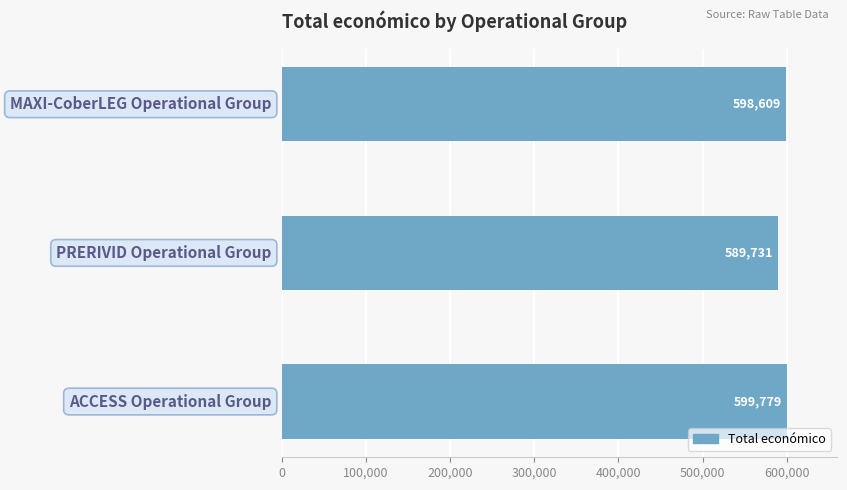

What is the minimum value shown in the chart?

589731